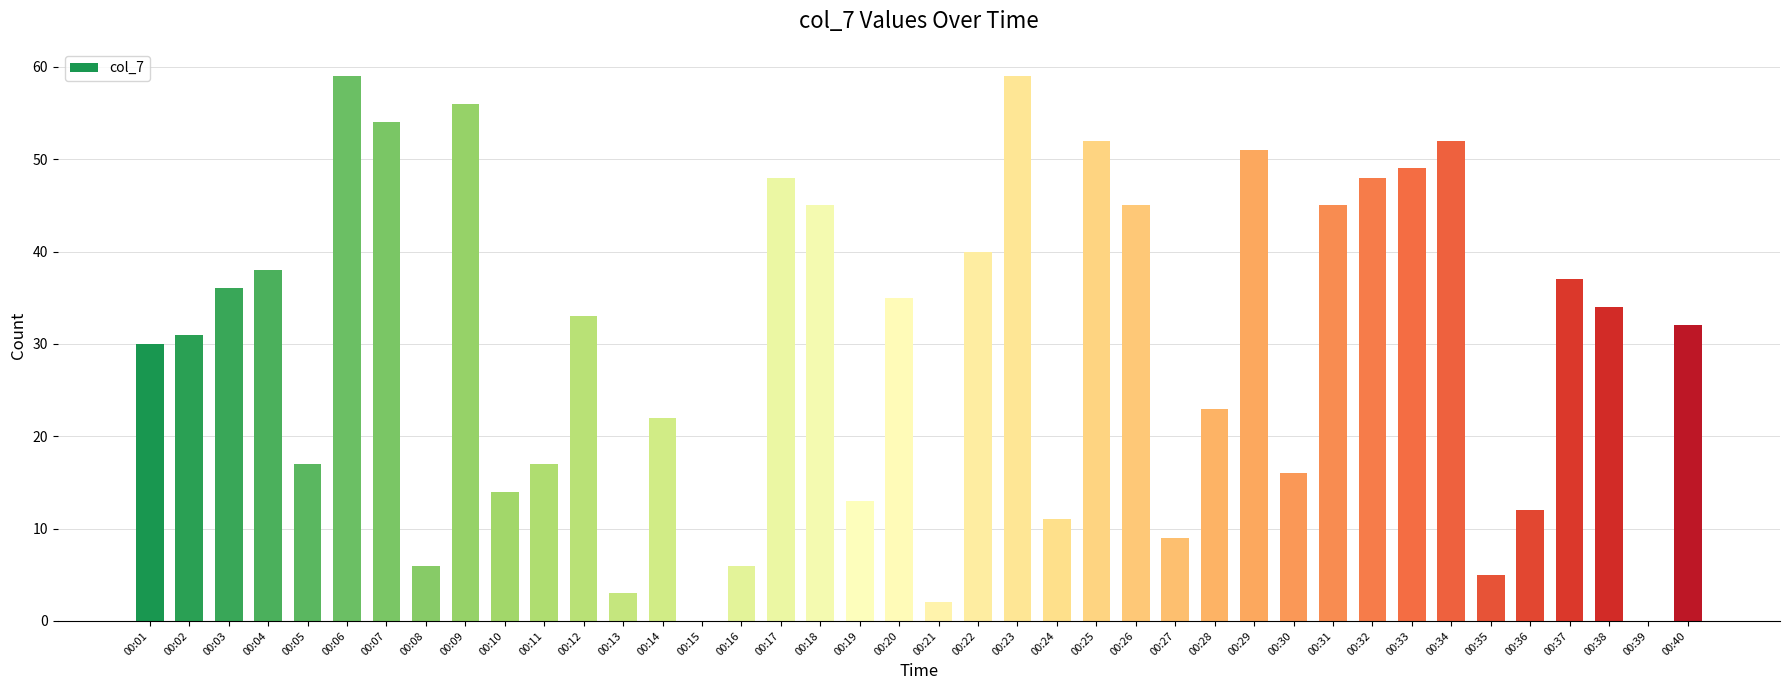

The chart shows a value of 81 at 00:26. True or false?

False